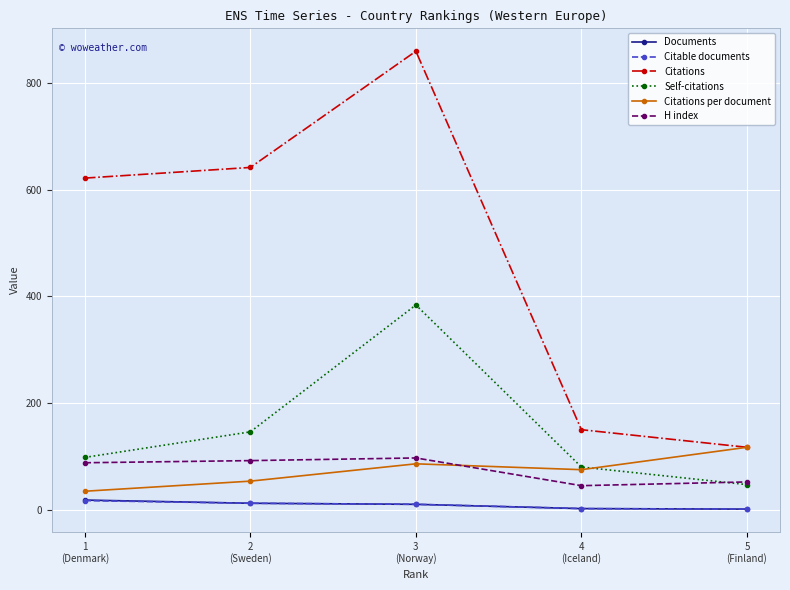

Read the Citations per document value at 5
(Finland).

117.0